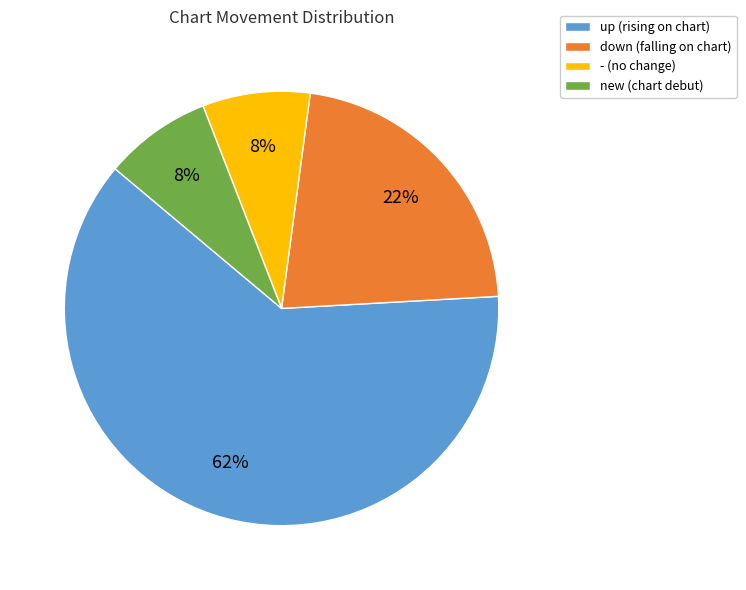

To the nearest percent, what is the average slice percentage?

25%